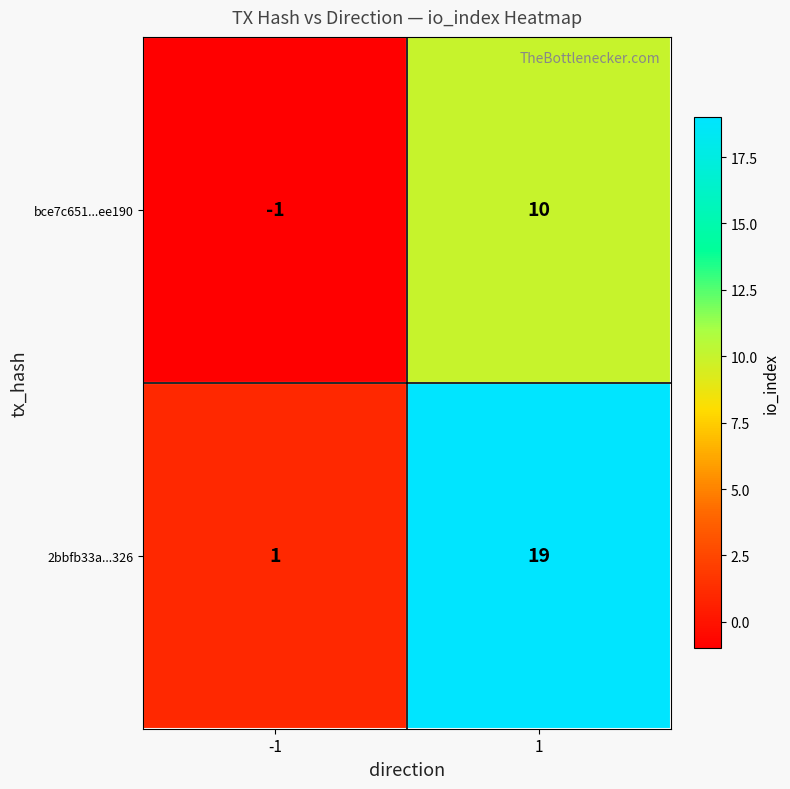

What is the difference between the highest and lowest values at 1?

9